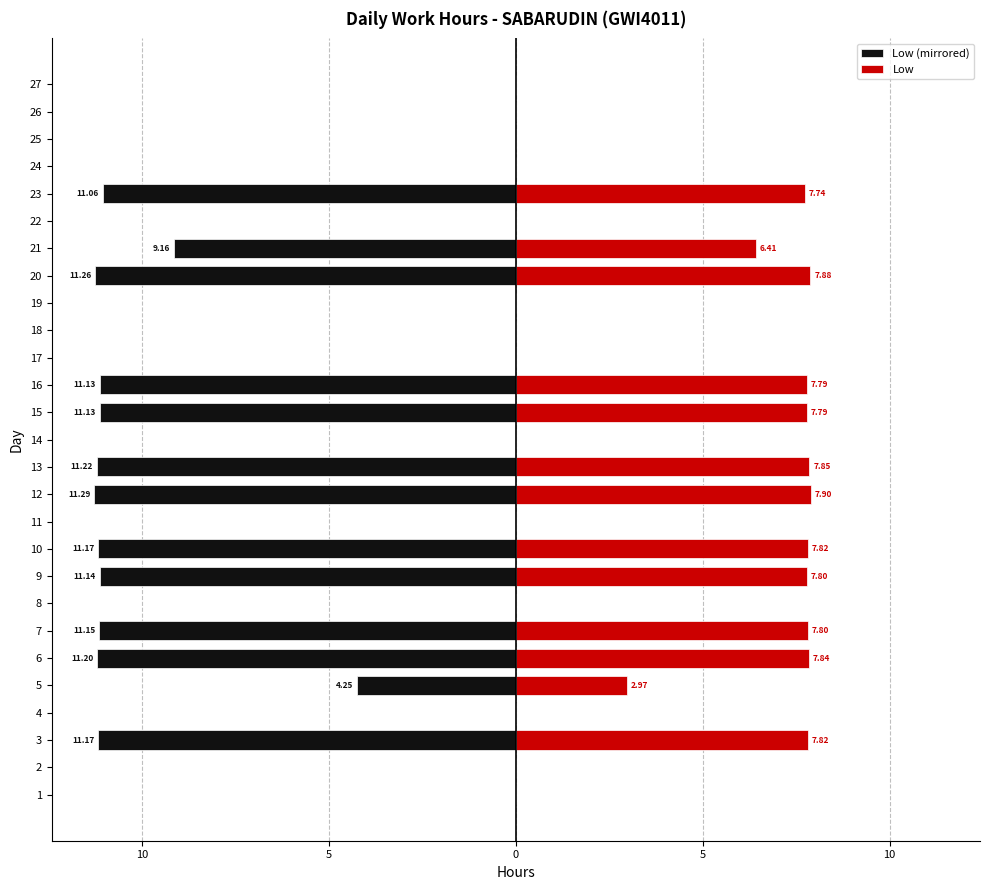

How many values in the Low (mirrored) series are below 0?

13